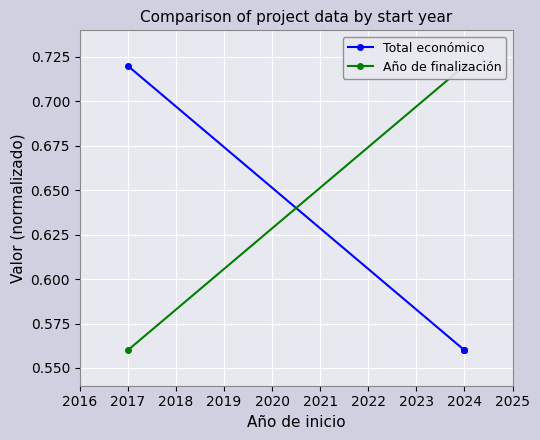

How many intersections are there between Total económico and Año de finalización?

1